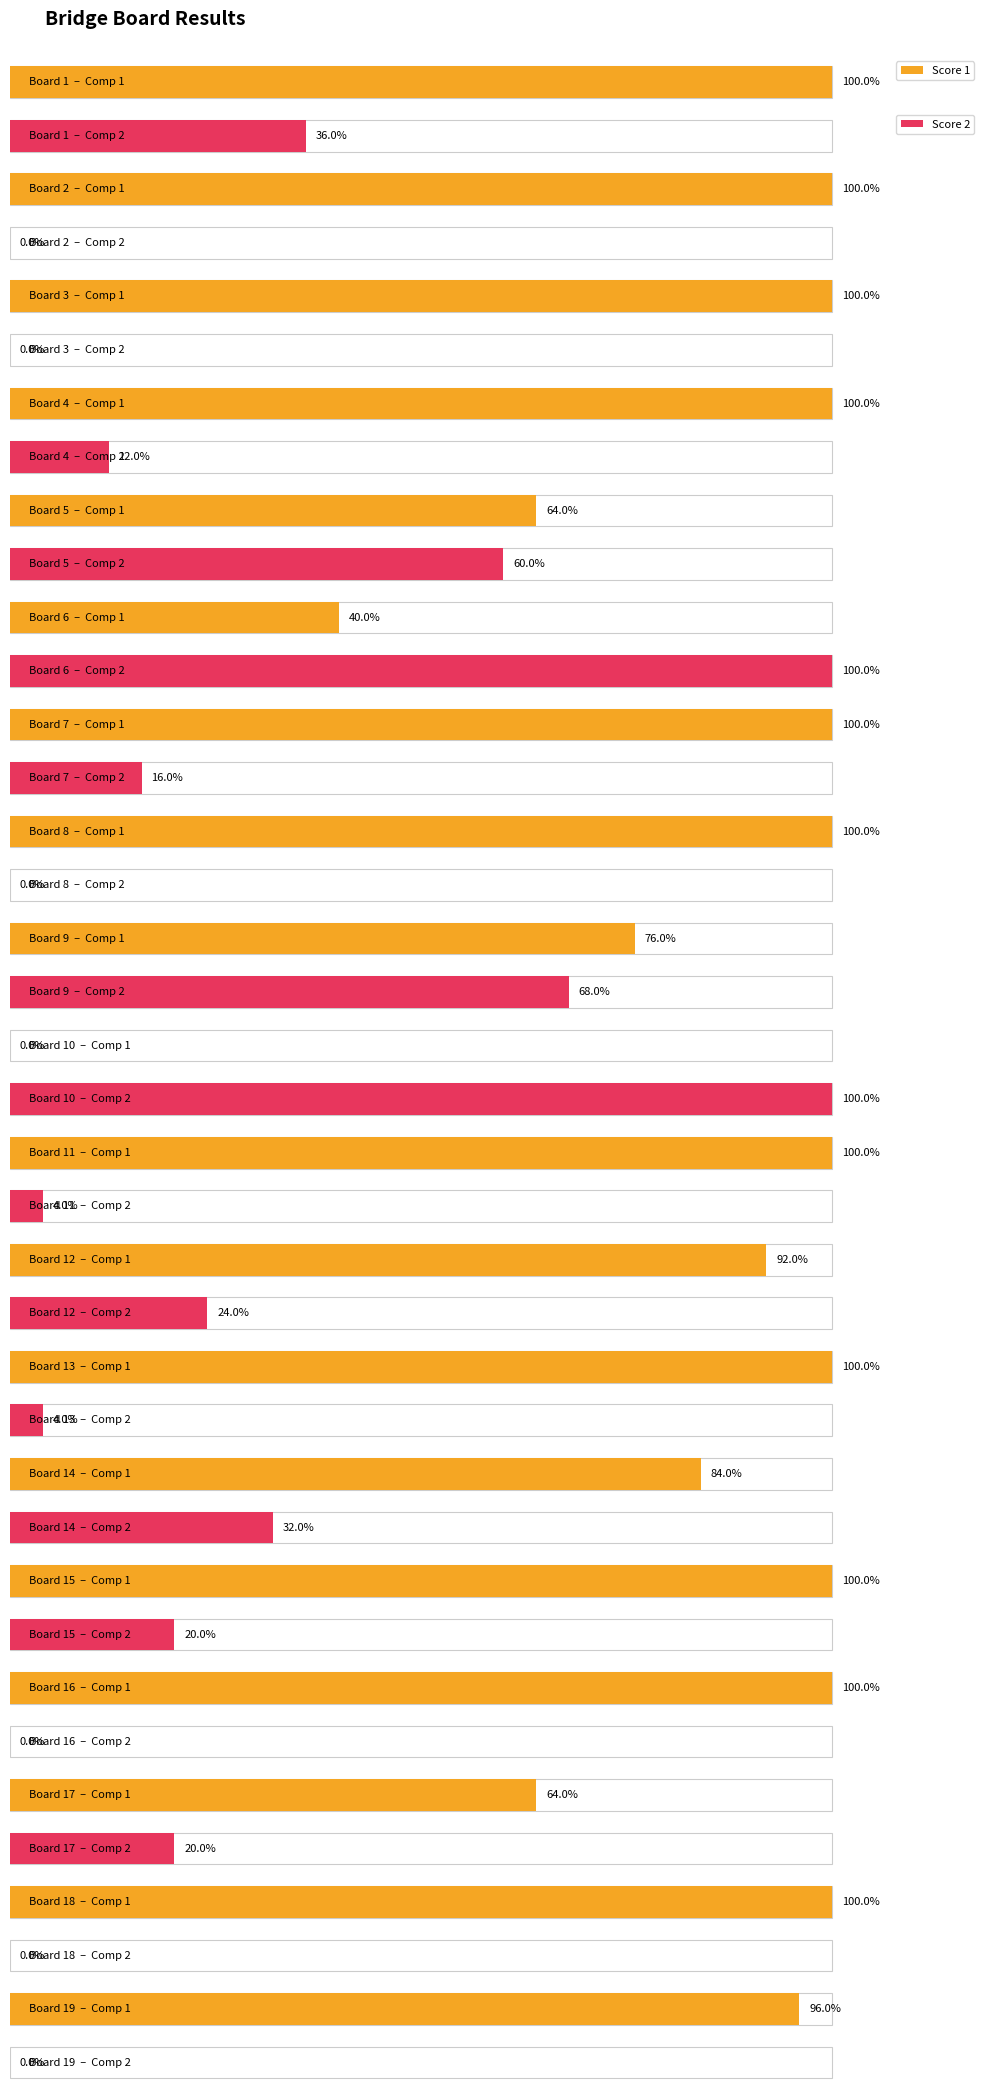

Rank the categories by Score 2 value from highest to lowest.

Board 6, Board 10, Board 9, Board 5, Board 1, Board 14, Board 12, Board 15, Board 17, Board 7, Board 4, Board 11, Board 13, Board 2, Board 3, Board 8, Board 16, Board 18, Board 19